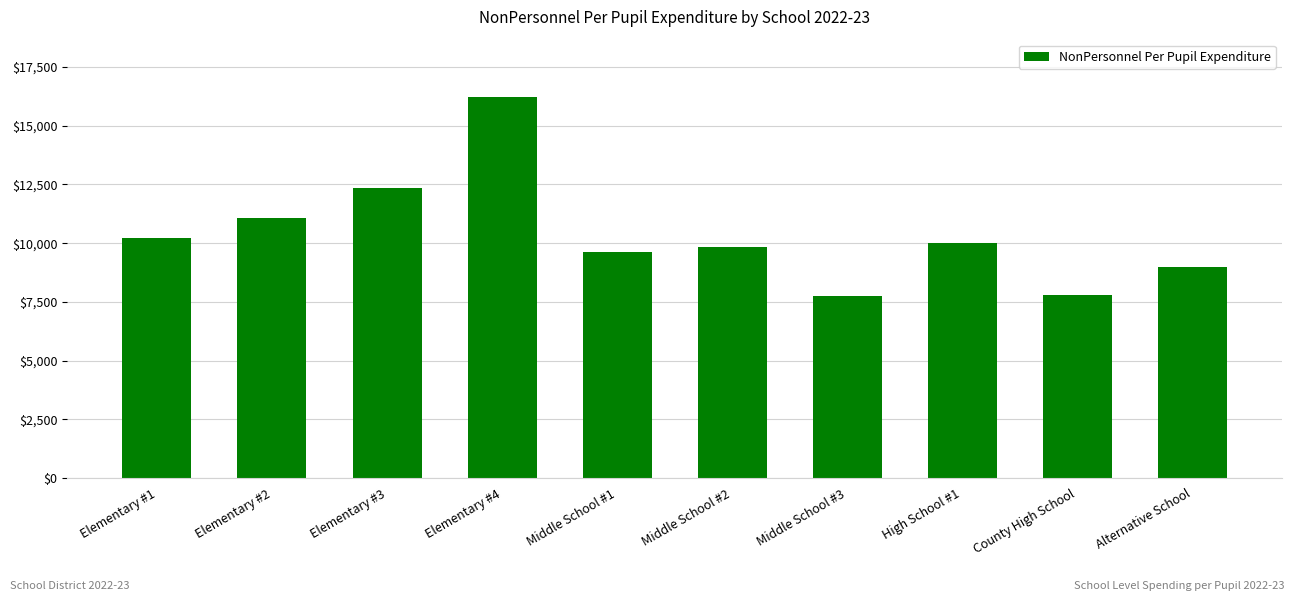

At which category does the chart reach its peak across all series?

Elementary #4